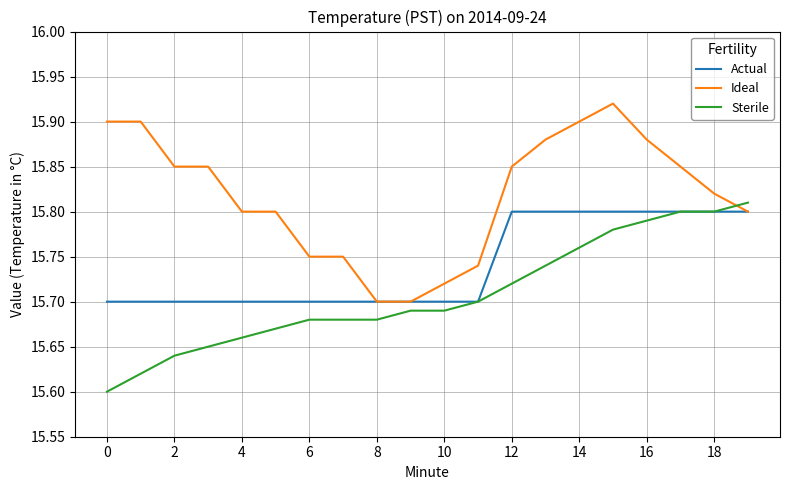

Which series has the largest total across all categories?

Ideal